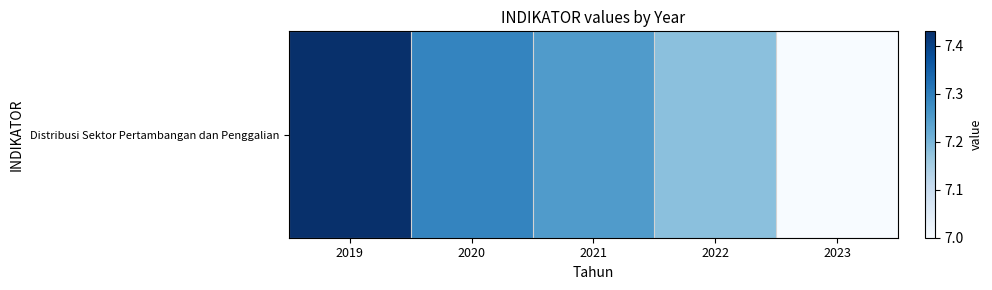

Rank the categories by value from lowest to highest.

2023, 2022, 2021, 2020, 2019